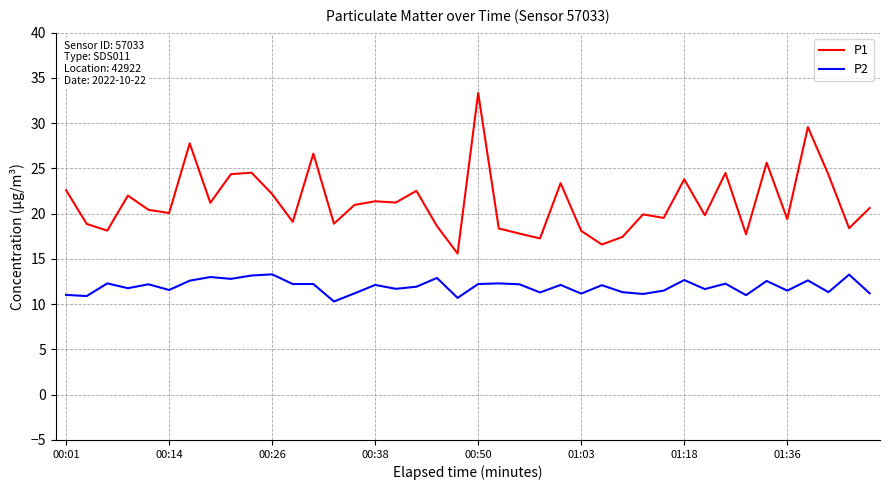

What is the difference between the maximum and minimum values in the P1 series?

17.7